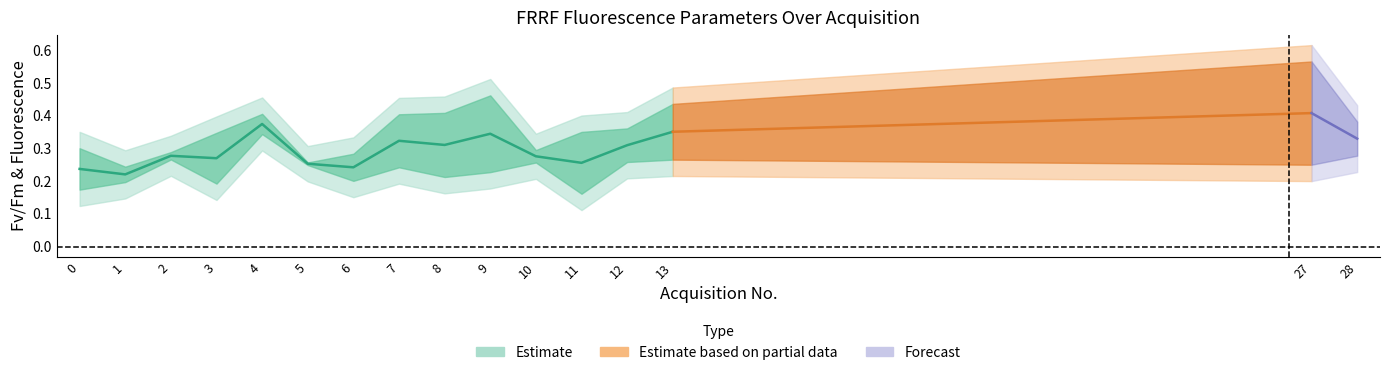

What is the value of the FvL_FmL point at the 12th from the left?

0.2